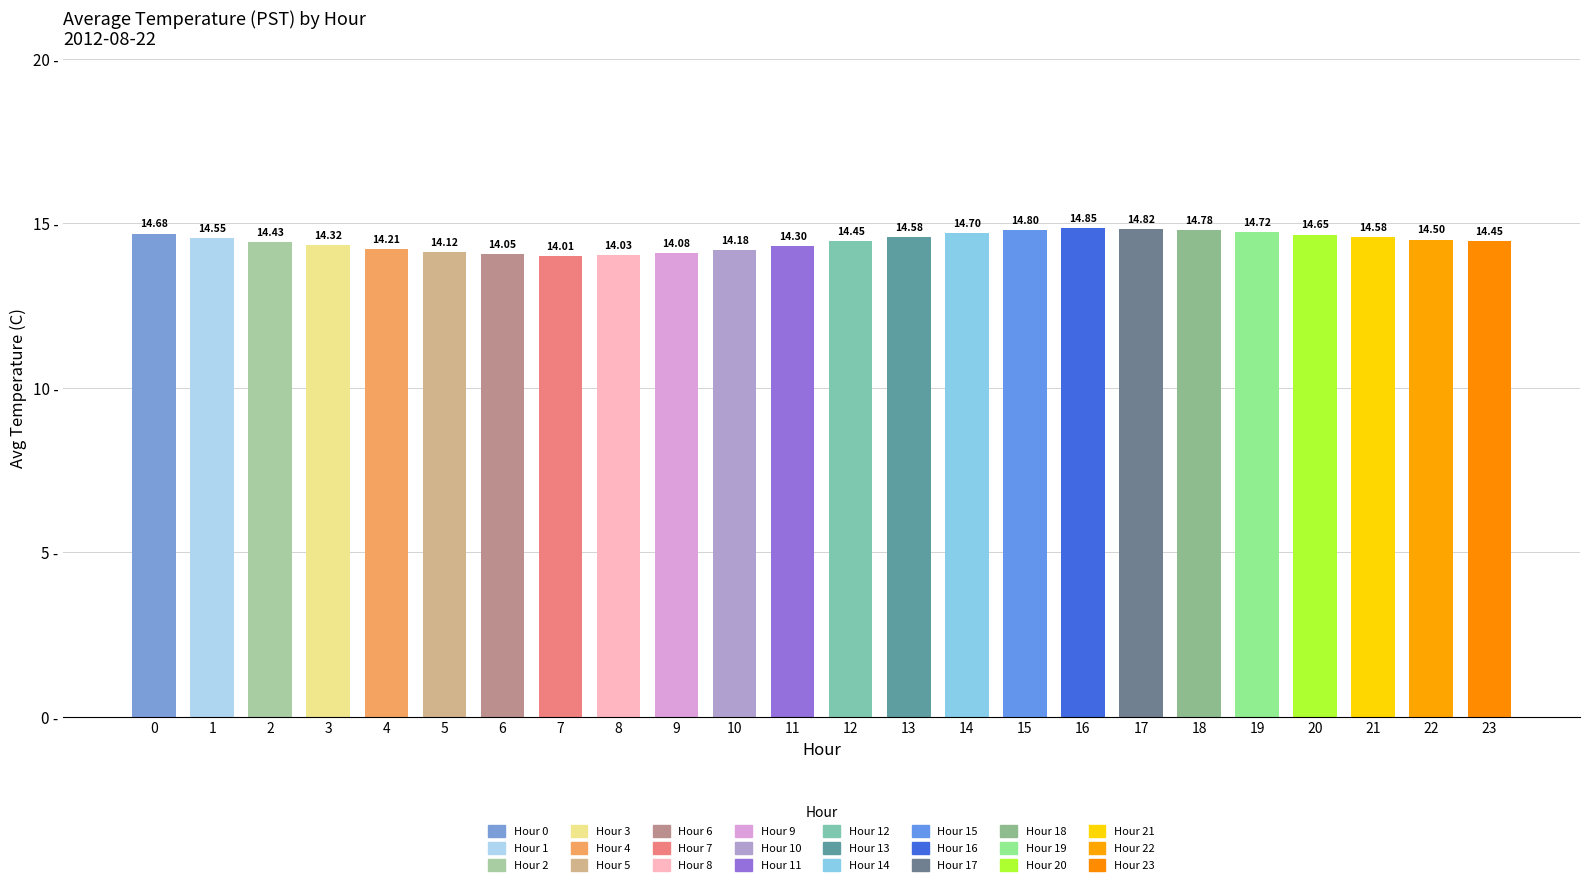

How many series are shown in this chart?

1